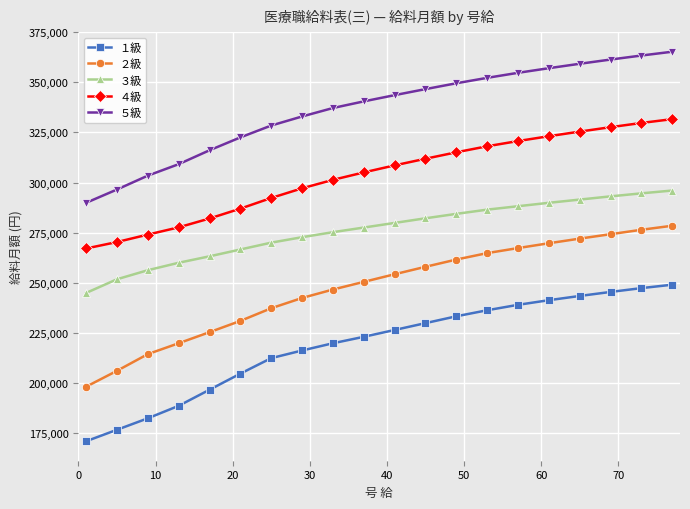

Is this an area chart (filled region under the line)?

No